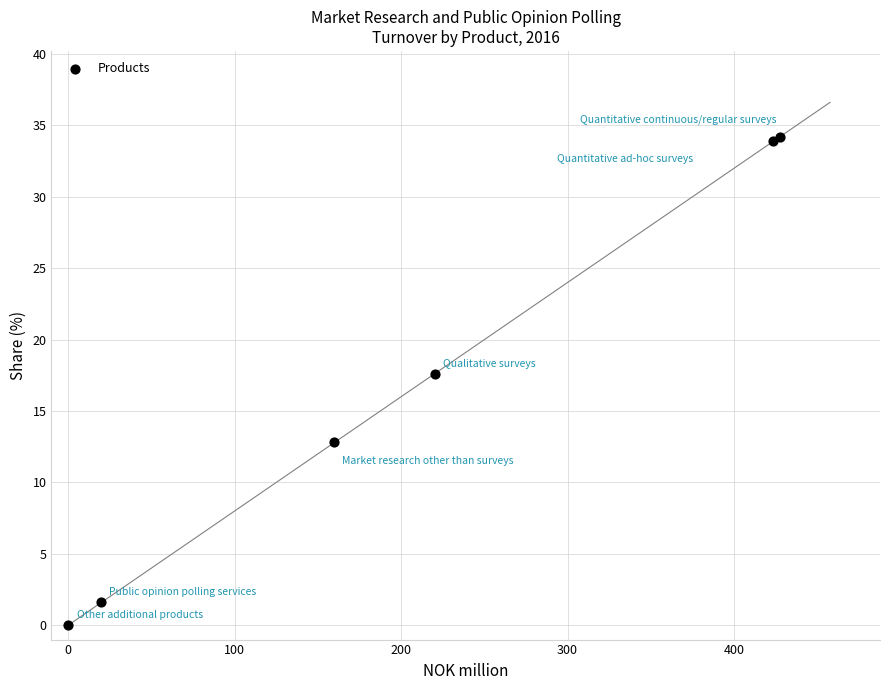

What Y value in the scatter plot is closest to 17?

17.6